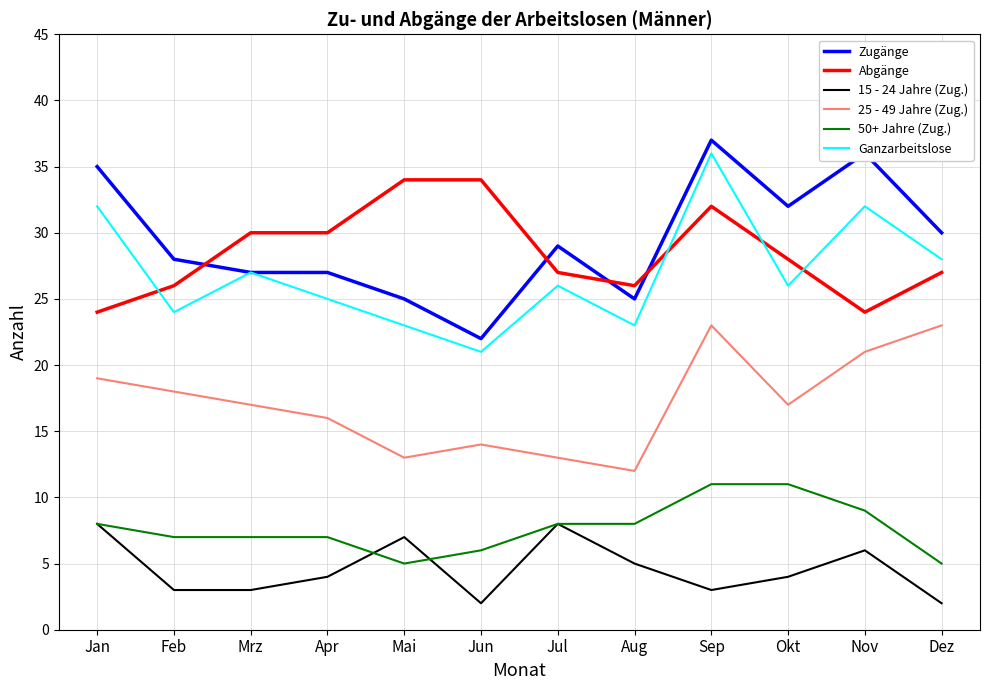

What is the spread (max minus min) of values at Sep?

34